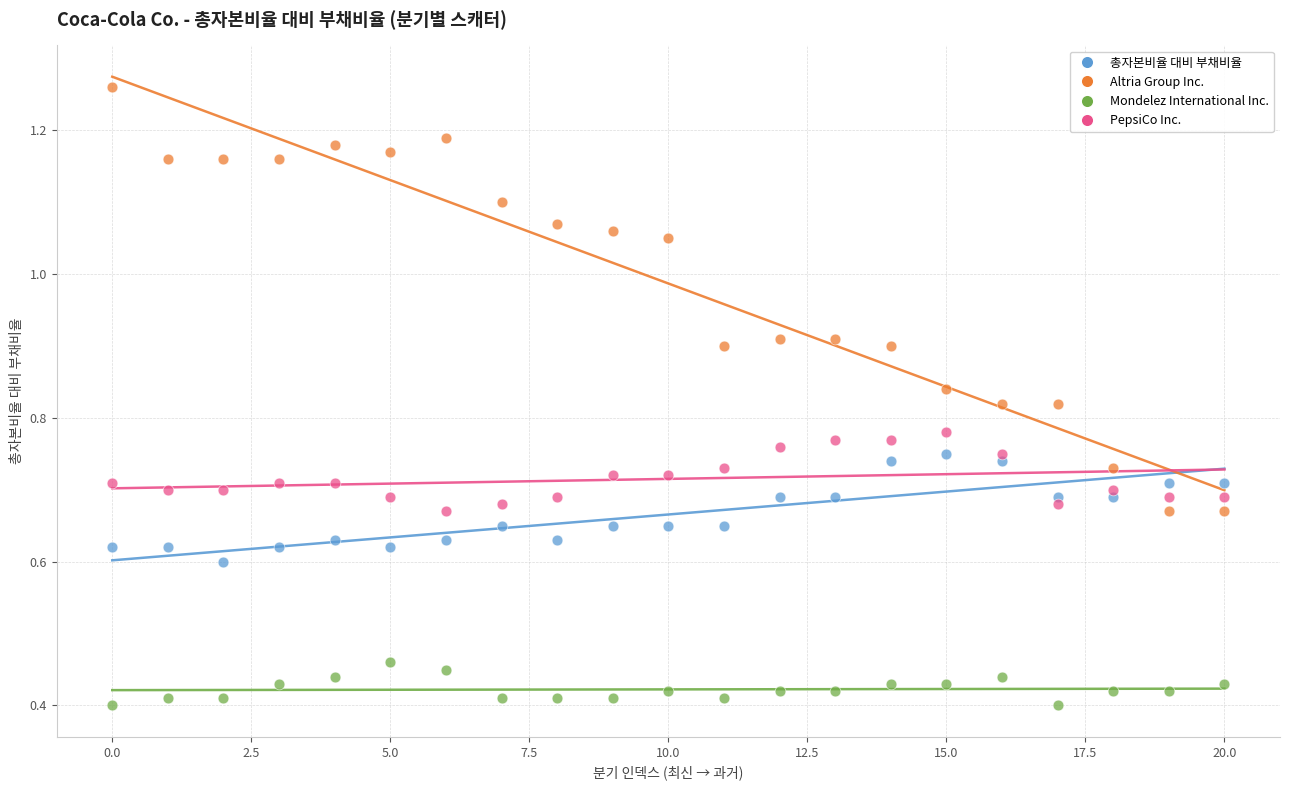

Which series has the widest spread of Y values?

Altria Group Inc.